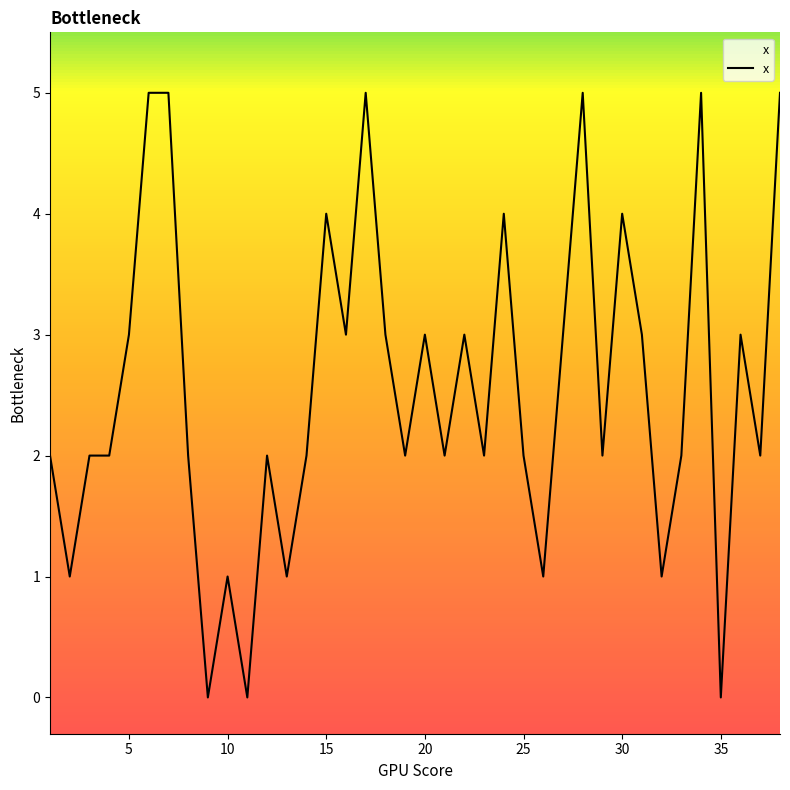

What is the greatest value displayed?

5